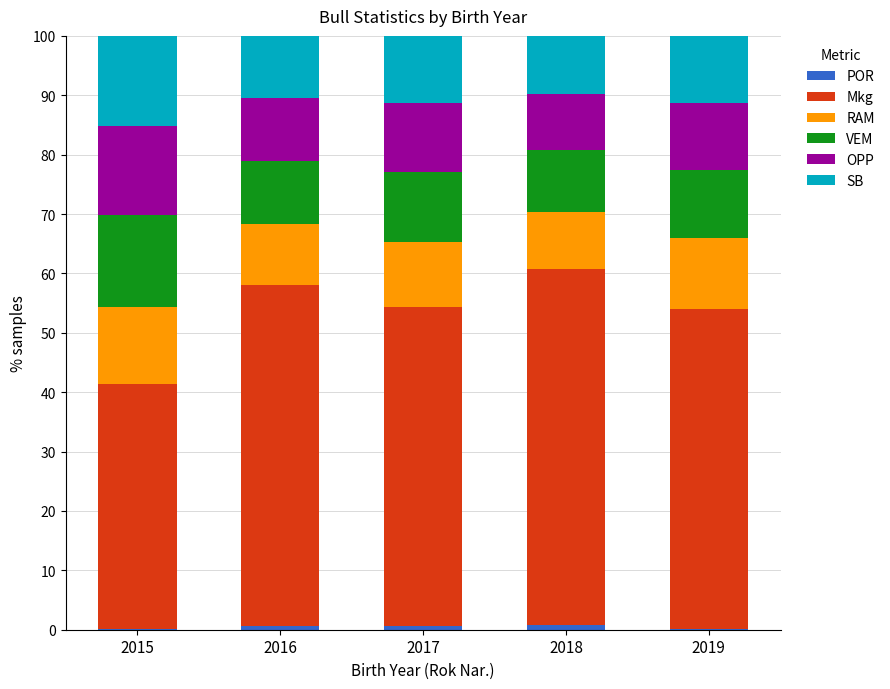

Count the number of categories in the chart.

5